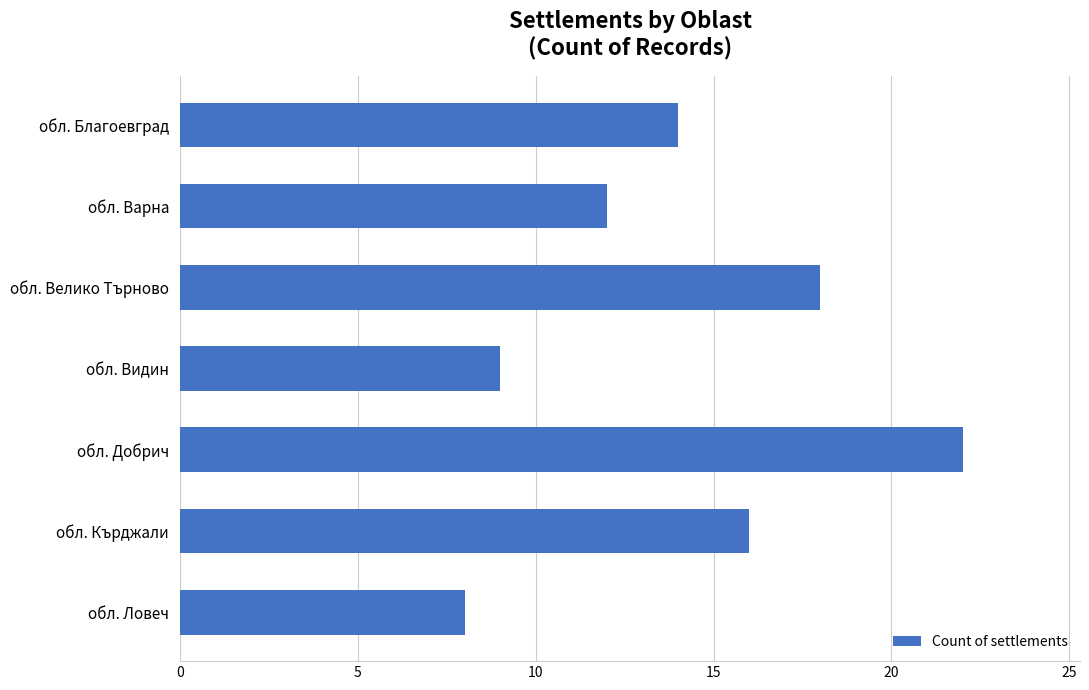

Reading bottom to top, list all the values displayed in this chart.

обл. Ловеч=8	обл. Кърджали=16	обл. Добрич=22	обл. Видин=9	обл. Велико Търново=18	обл. Варна=12	обл. Благоевград=14